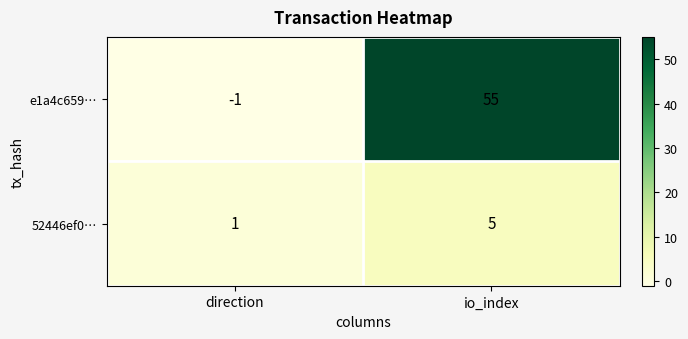

Which label corresponds to the largest value in the chart?

io_index